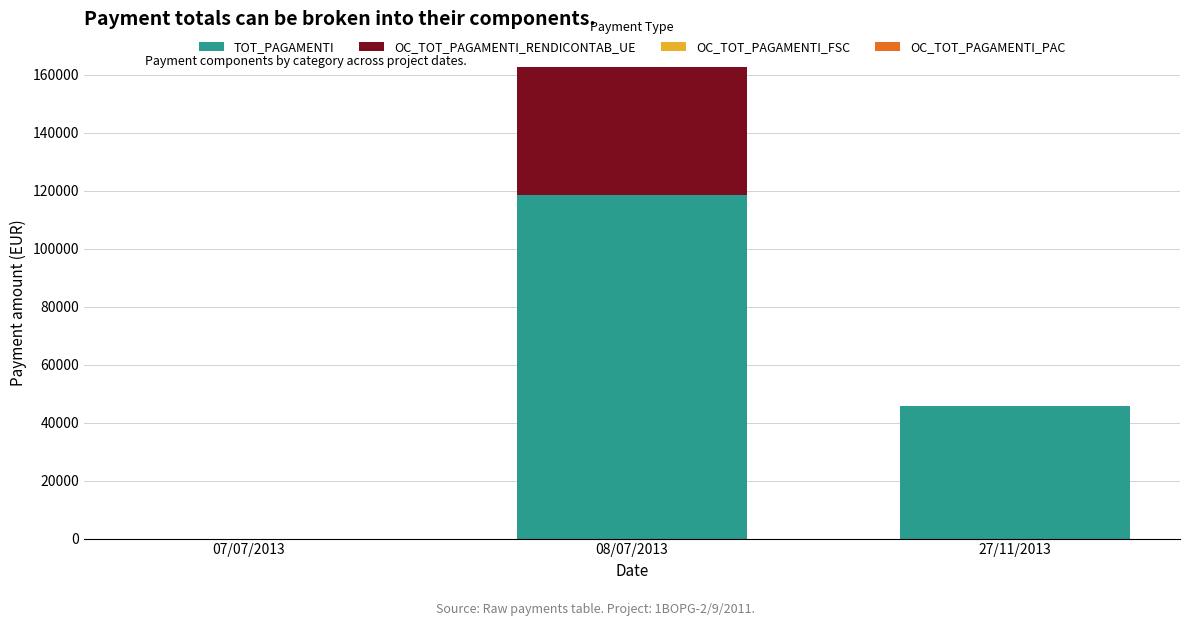

At which label does TOT_PAGAMENTI reach its peak?

08/07/2013